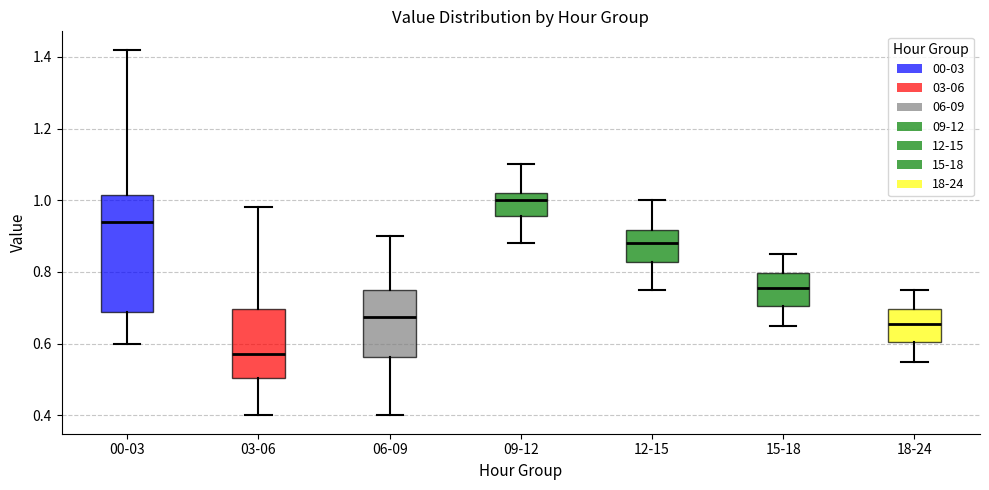

Comparing the boxes themselves (not the whiskers), which one is the tallest?

00-03